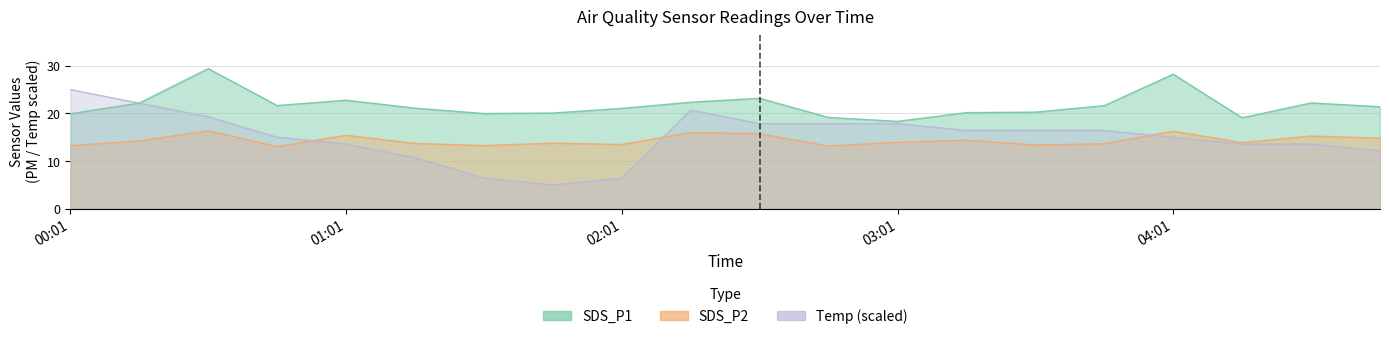

How many data points in Temp are less than 16?

10